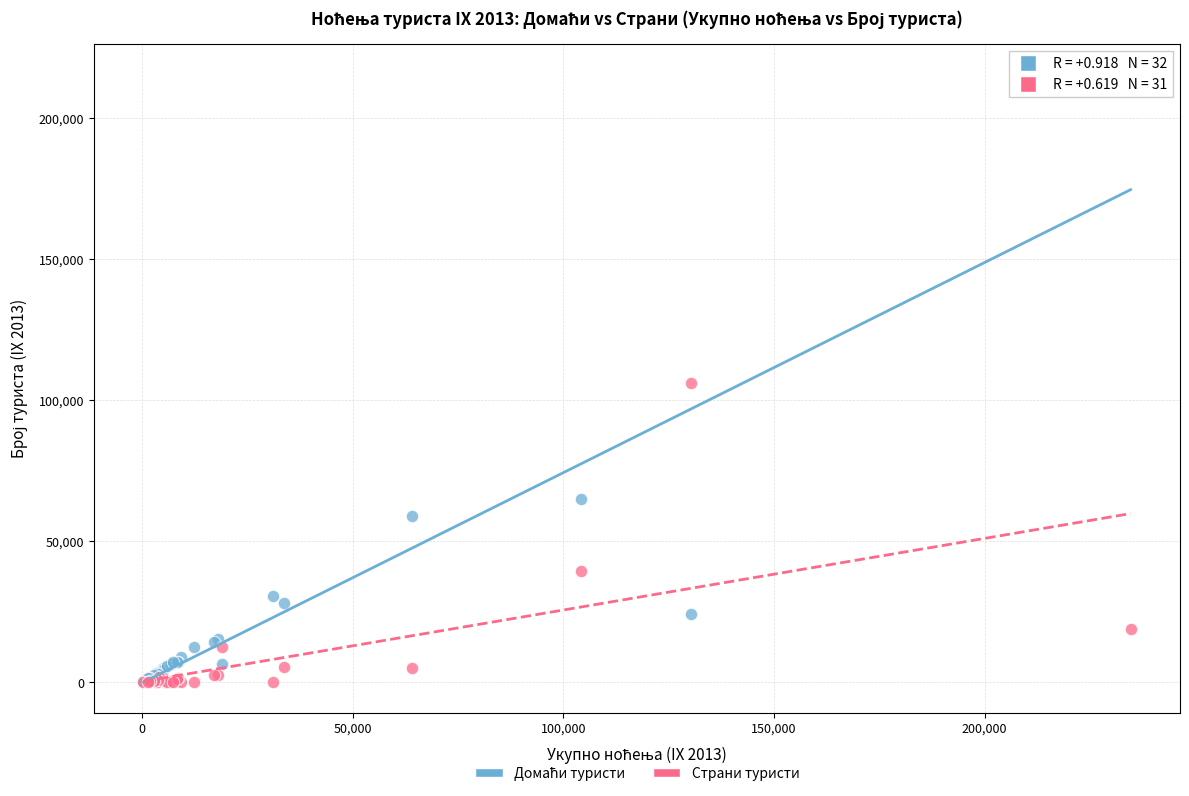

In the Страни туристи series, what Y value is closest to 53051?

39327